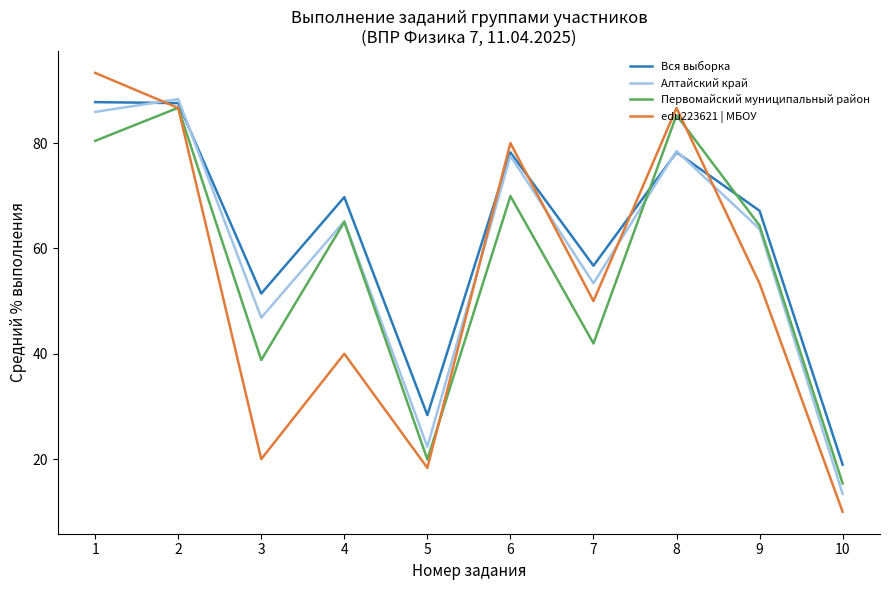

What are all the series names shown in the legend?

Вся выборка, Алтайский край, Первомайский муниципальный район, edu223621 | МБОУ